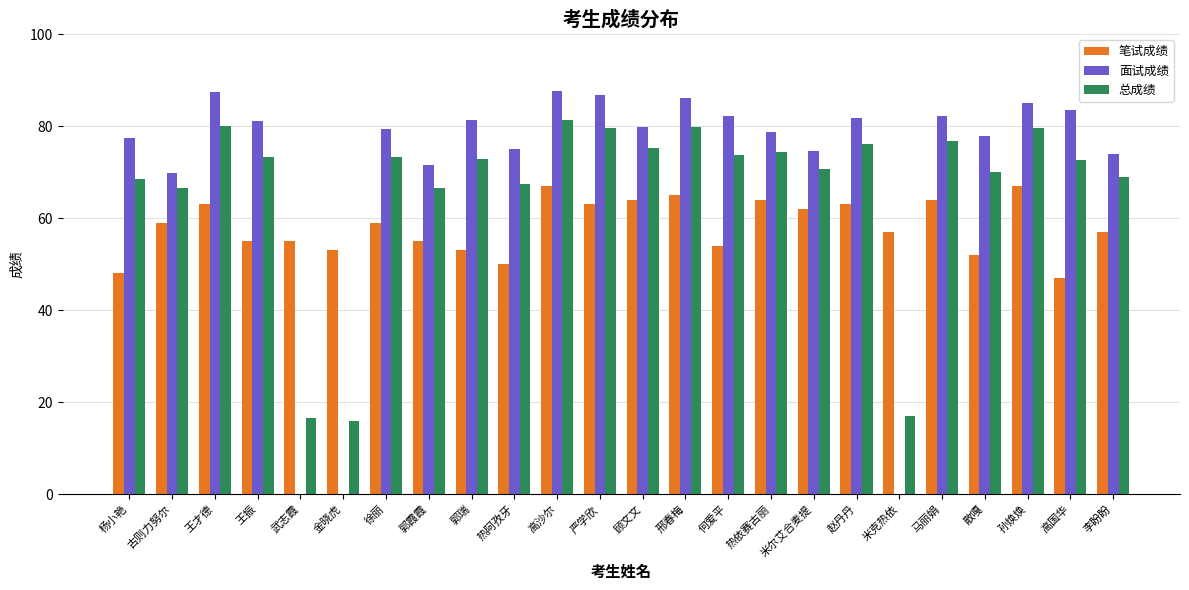

What is the highest value of the 面试成绩 series?

87.6